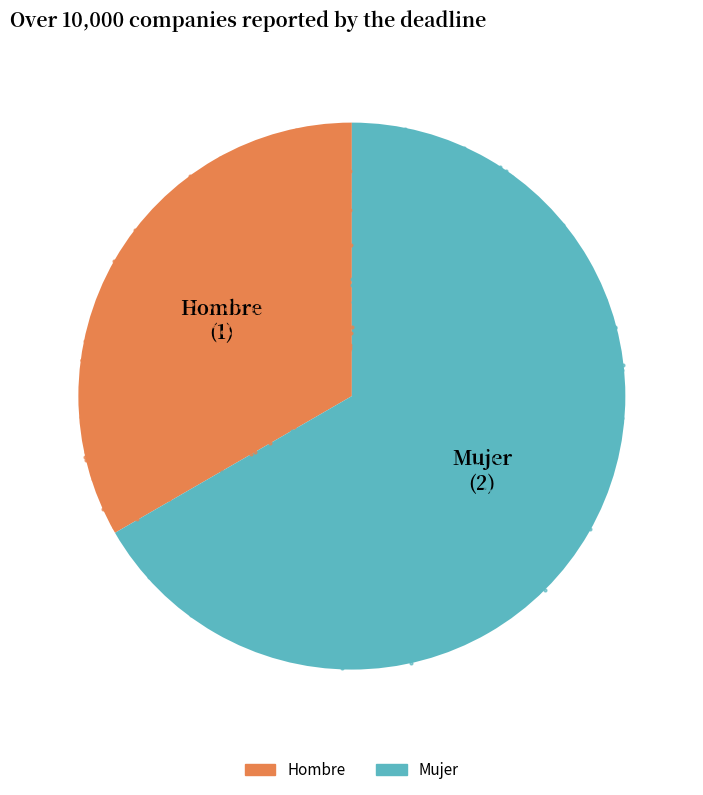

Does any single category account for the majority?

Yes